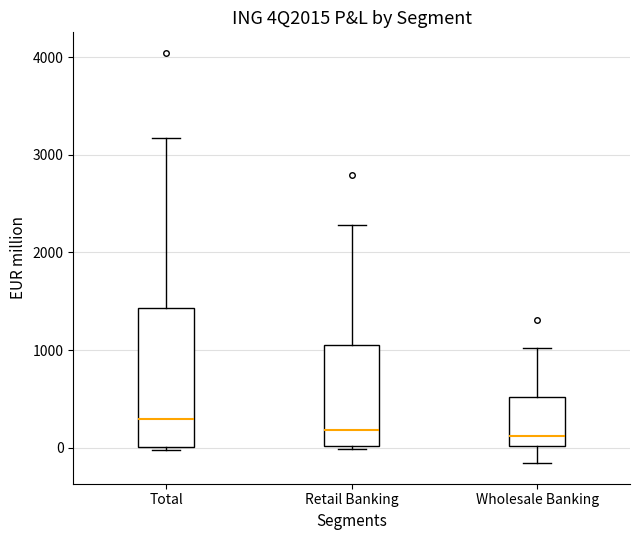

Reading left to right, transcribe this box plot: for each box, give where its median line is, the range the box spans, and where its two whiskers end, as read against the y-axis. The values are not printed on the chart, so give them approximately, as read against the axis.

Total: median 300, box 0 to 1400, whiskers 0 (just below the box's lower edge) to 3200
Retail Banking: median 200, box 0 to 1100, whiskers 0 (just below the box's lower edge) to 2300
Wholesale Banking: median 100, box 0 to 500, whiskers -200 to 1000